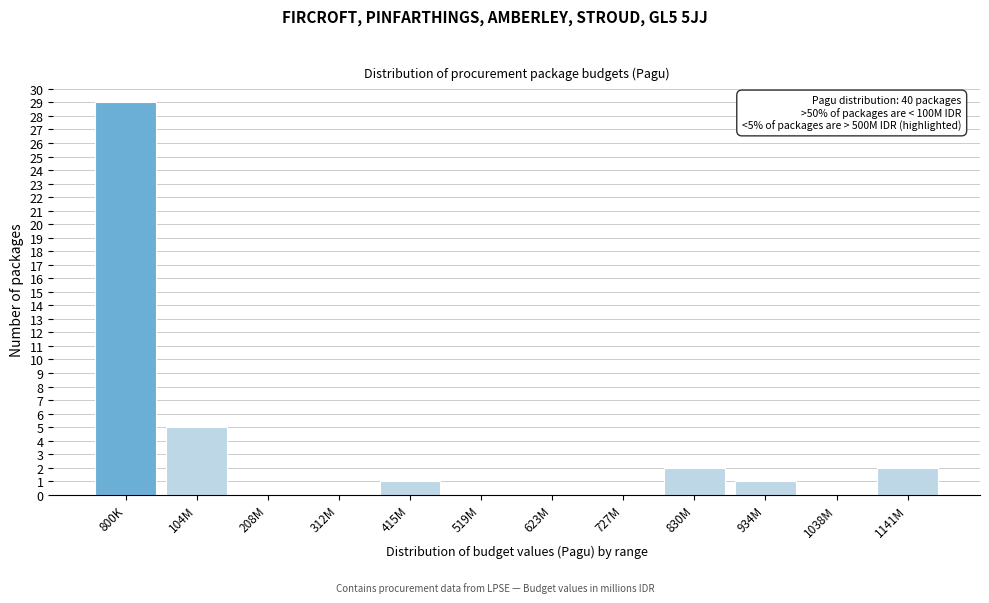

Reading left to right, extract all data points from this chart.

800K=29	104M=5	208M=0	312M=0	415M=1	519M=0	623M=0	727M=0	830M=2	934M=1	1038M=0	1141M=2